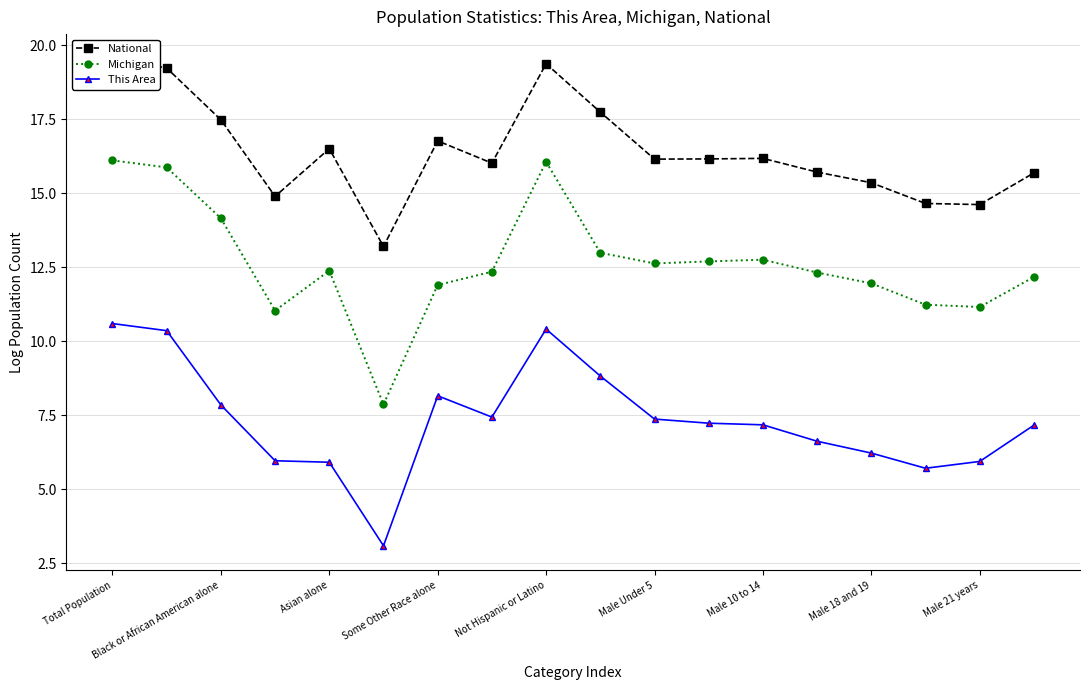

What is the difference between the maximum and minimum values in the Michigan series?

8.2